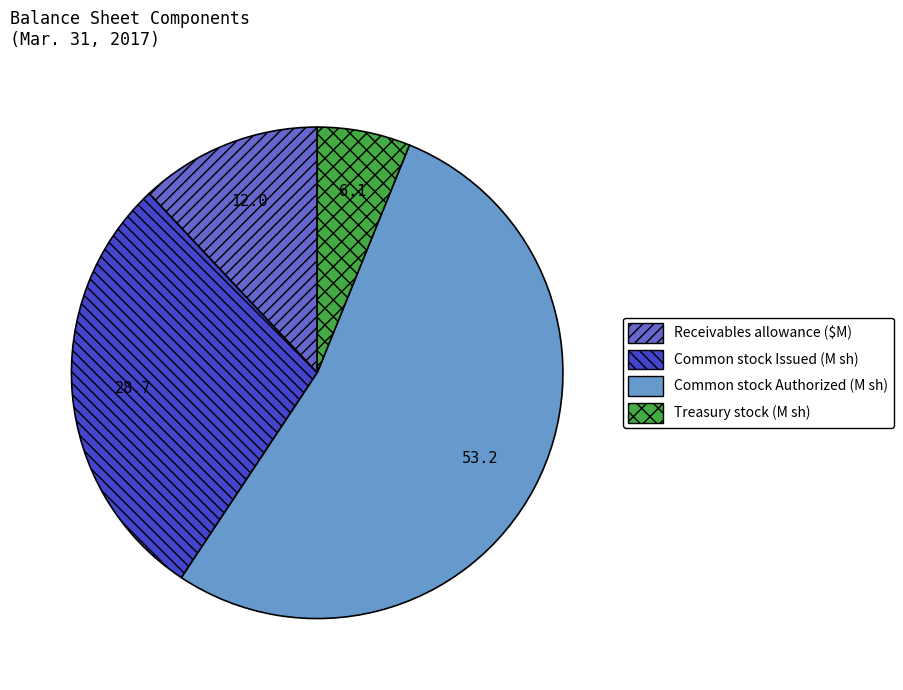

Is the sum of Common stock Authorized (M sh) and Common stock Issued (M sh) greater than half?

Yes